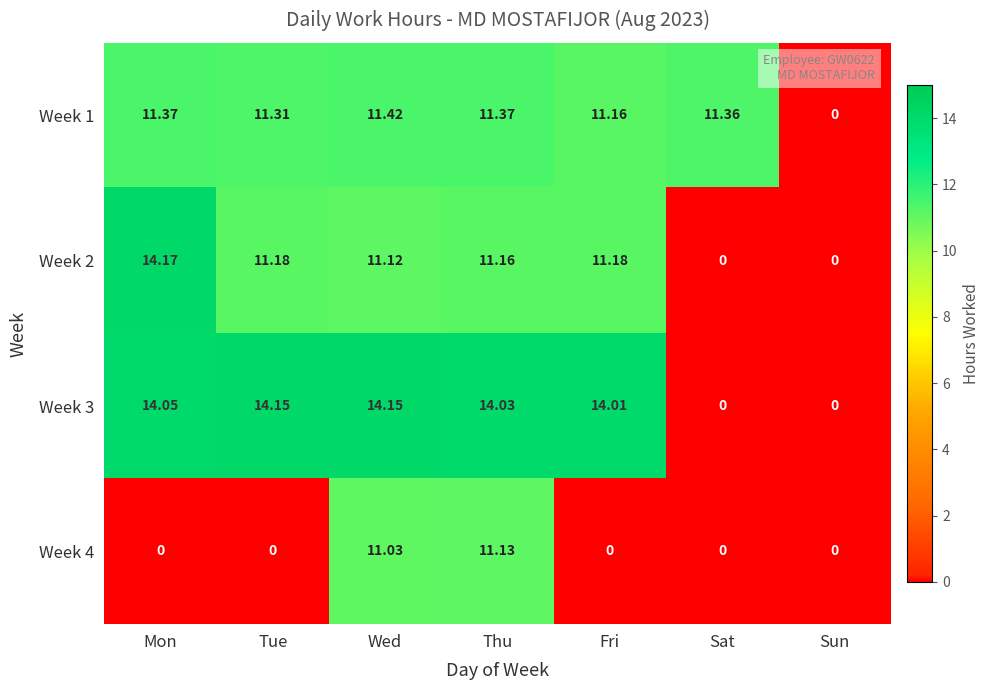

At which label is Week 1 closest to 5?

Sun